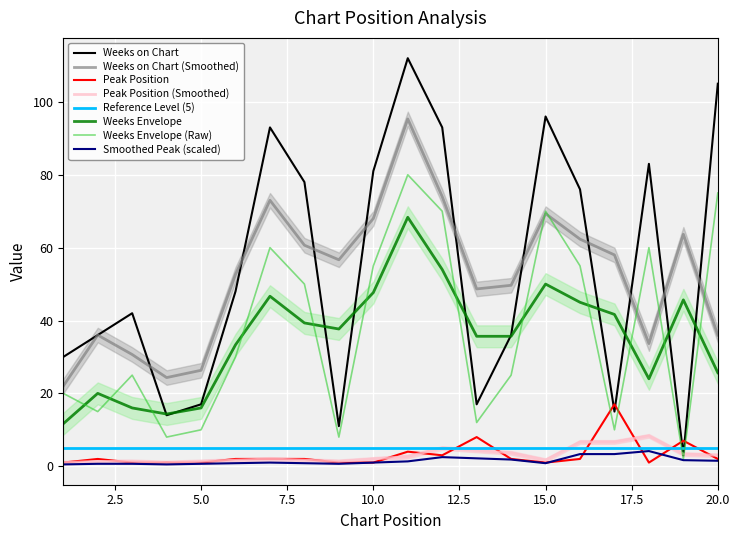

Is it true that Weeks on Chart equals 112 at 11?

True